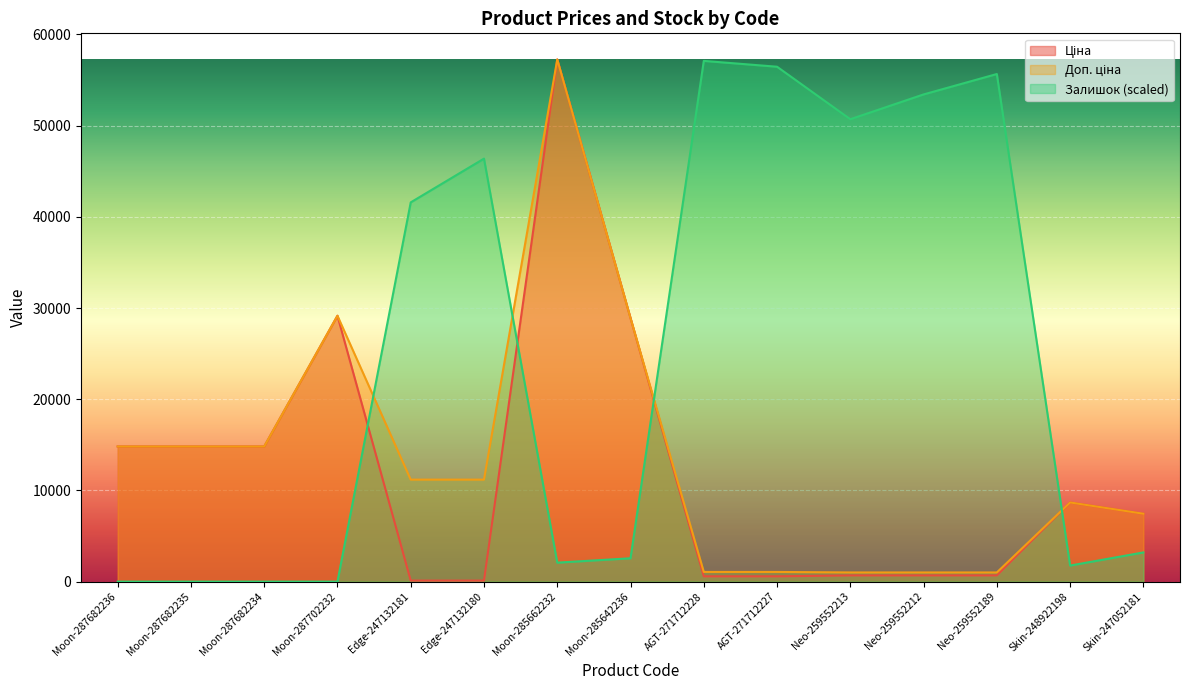

What is the total value across all series at Neo-259552212?

55103.4